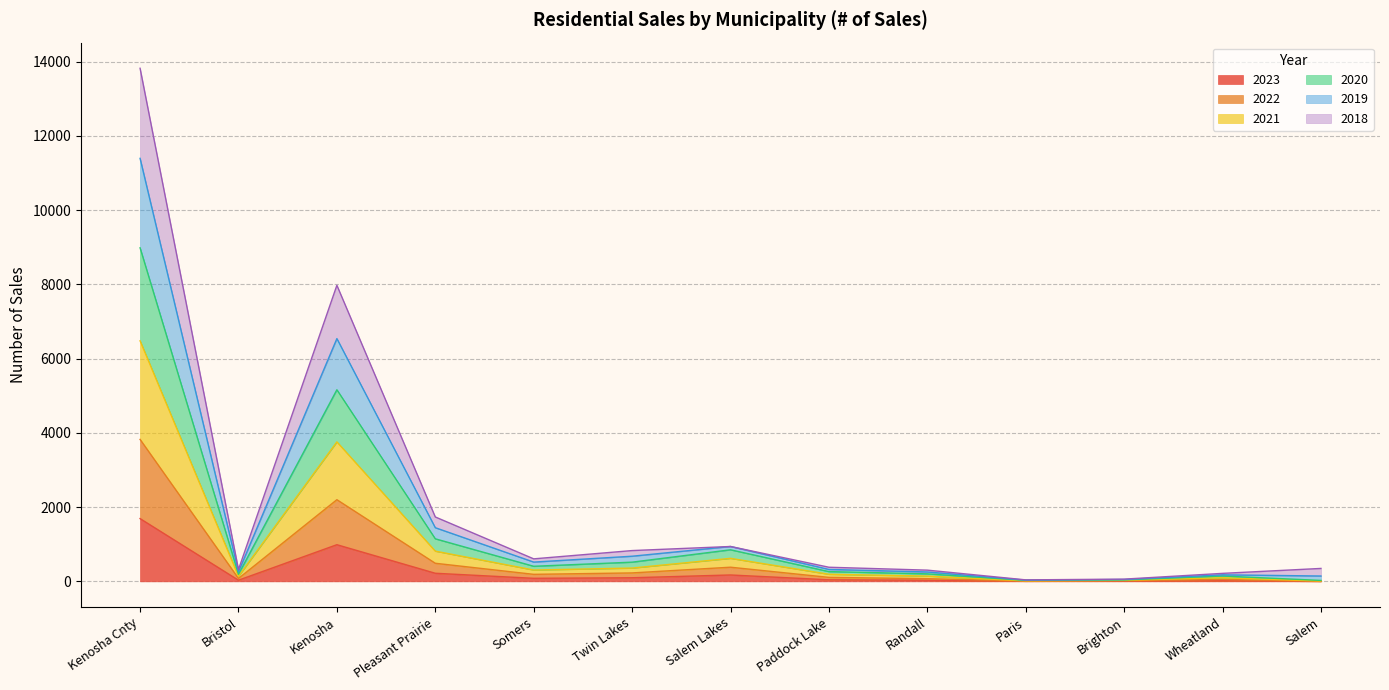

What is the minimum value for 2022?

3